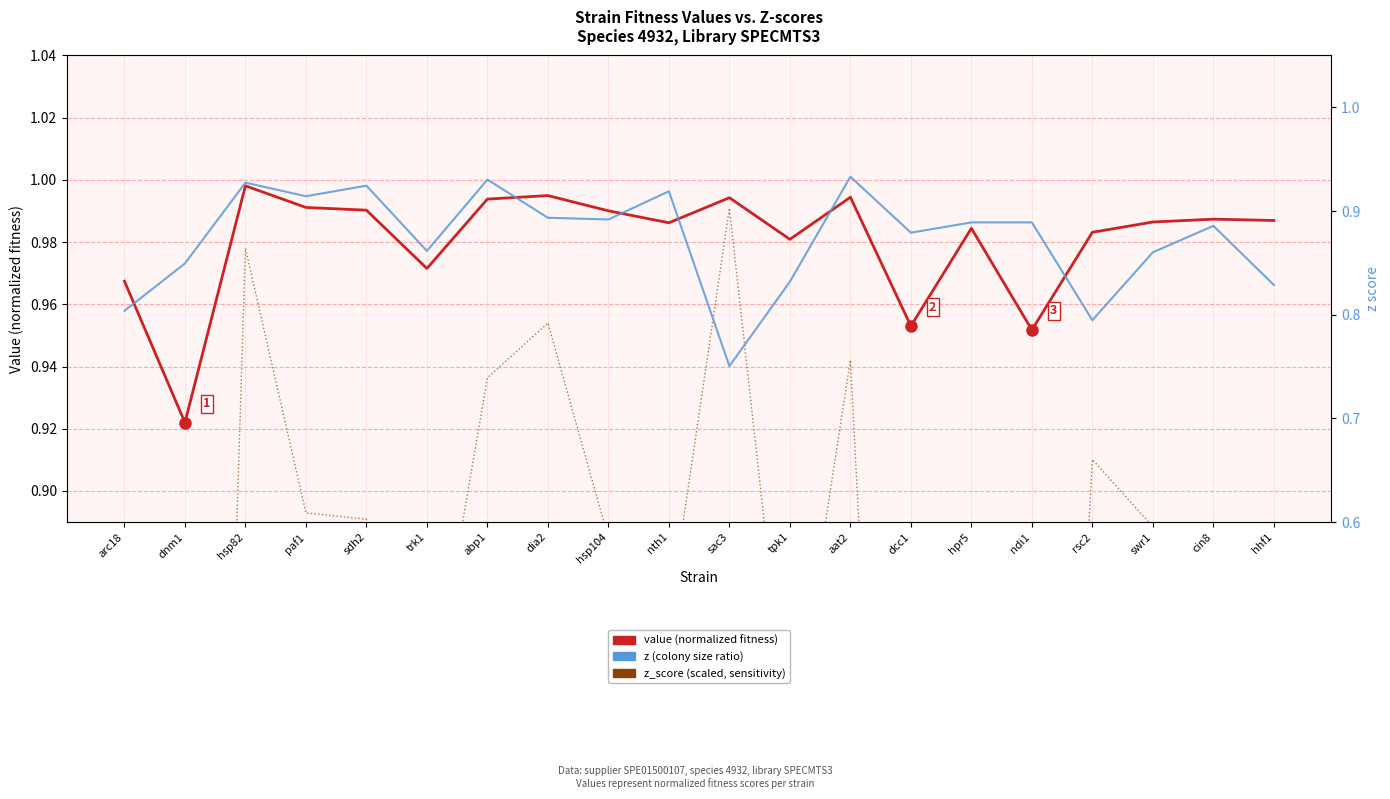

Reading left to right, list all the values displayed in this chart.

value (normalized): arc18=1.0	dnm1=0.9	hsp82=1.0	paf1=1.0	sdh2=1.0	trk1=1.0	abp1=1.0	dia2=1.0	hsp104=1.0	nth1=1.0	sac3=1.0	tpk1=1.0	aat2=1.0	dcc1=1.0	hpr5=1.0	ndi1=1.0	rsc2=1.0	swr1=1.0	cin8=1.0	hhf1=1.0
z_score (scaled): arc18=0.7	dnm1=0.4	hsp82=1.0	paf1=0.9	sdh2=0.9	trk1=0.8	abp1=0.9	dia2=1.0	hsp104=0.9	nth1=0.9	sac3=1.0	tpk1=0.8	aat2=0.9	dcc1=0.6	hpr5=0.8	ndi1=0.6	rsc2=0.9	swr1=0.9	cin8=0.9	hhf1=0.9
z (normalized score): arc18=0.8	dnm1=0.8	hsp82=0.9	paf1=0.9	sdh2=0.9	trk1=0.9	abp1=0.9	dia2=0.9	hsp104=0.9	nth1=0.9	sac3=0.8	tpk1=0.8	aat2=0.9	dcc1=0.9	hpr5=0.9	ndi1=0.9	rsc2=0.8	swr1=0.9	cin8=0.9	hhf1=0.8